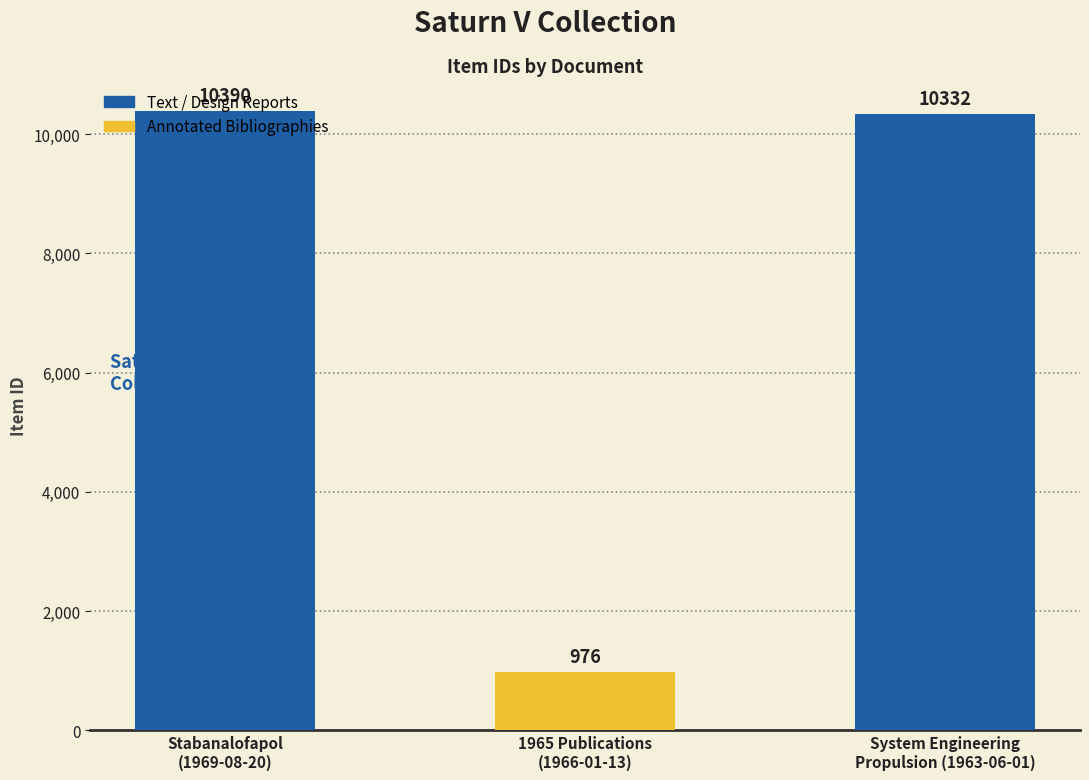

Where is the data nearest to the value 5683?

System Engineering
Propulsion (1963-06-01)